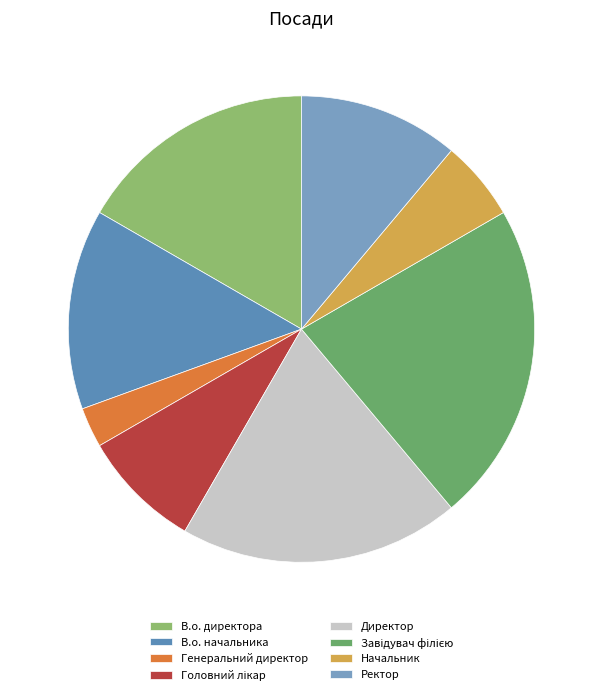

What is the ratio of the value at Ректор to the value at В.о. начальника?

0.8